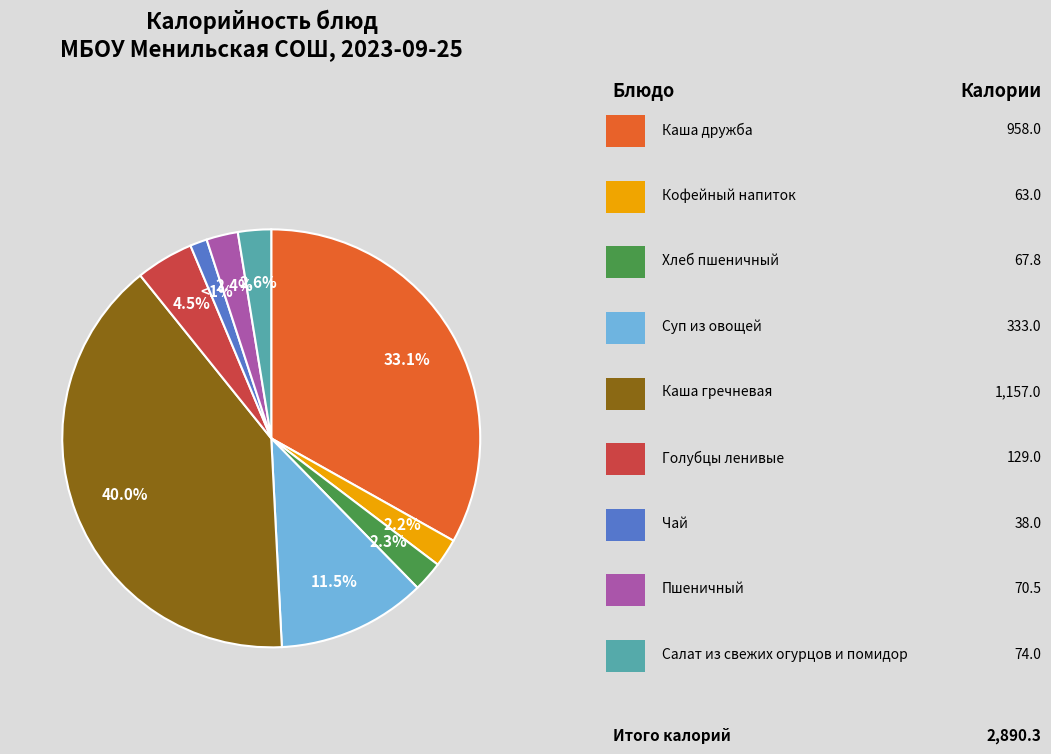

Does any single category account for the majority?

No